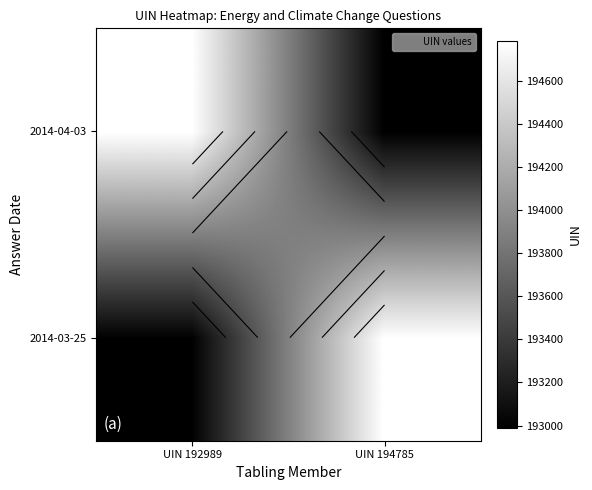

Is it true that 2014-04-03 equals 124703 at UIN 192989?

False